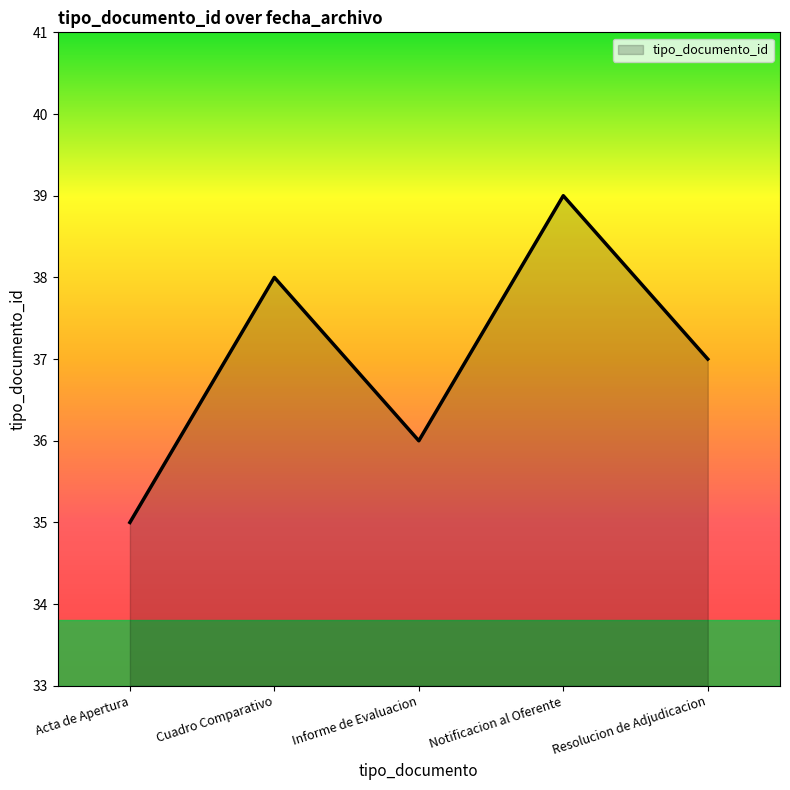

Reading left to right, extract all data points from this chart.

35	38	36	39	37